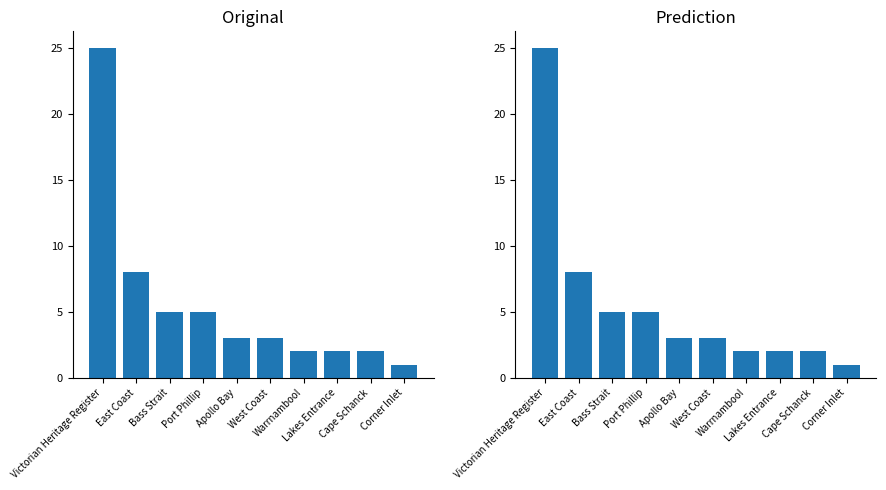

What is the smallest value displayed?

1